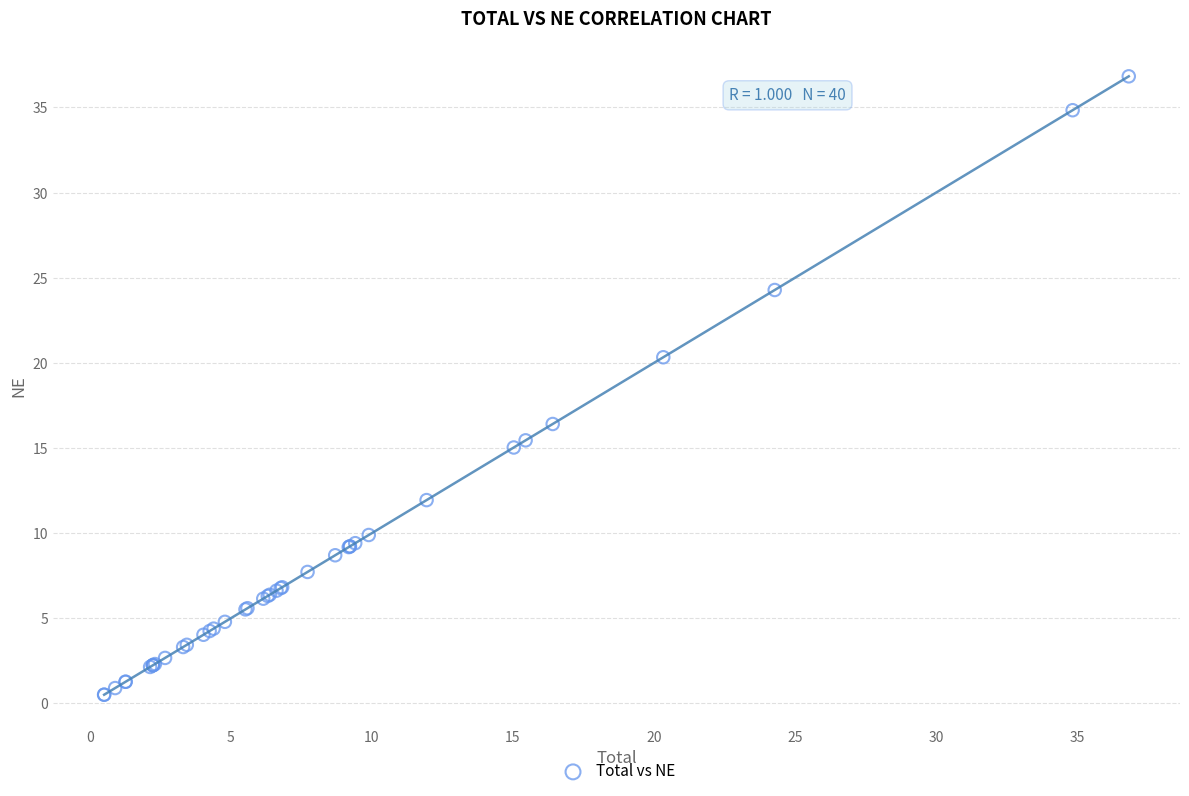

What Y value in the scatter plot is closest to 18?

16.4